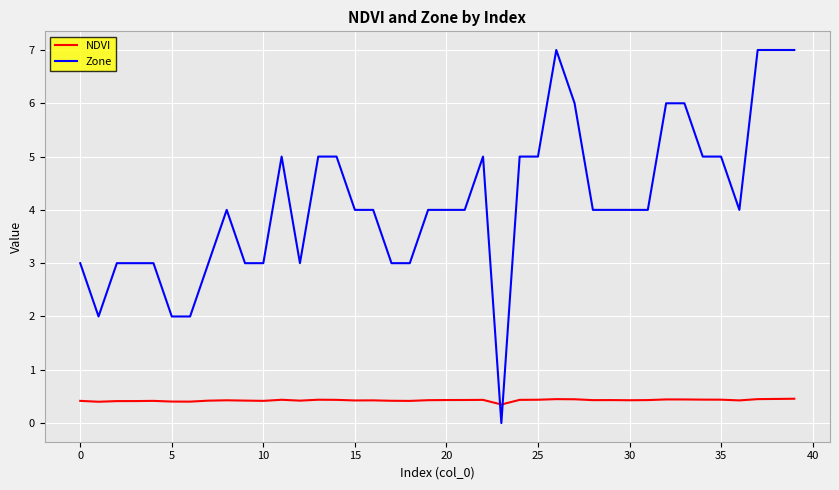

Rank the series by their average value, from highest to lowest.

Zone, NDVI